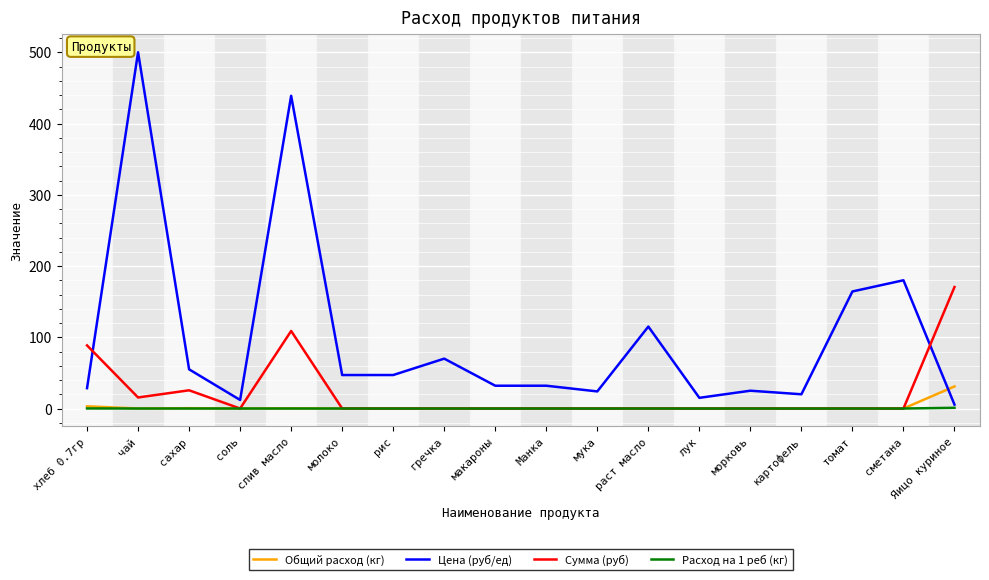

After their last crossing, which series has the higher values: Общий расход (кг) or Цена (руб/ед)?

Общий расход (кг)